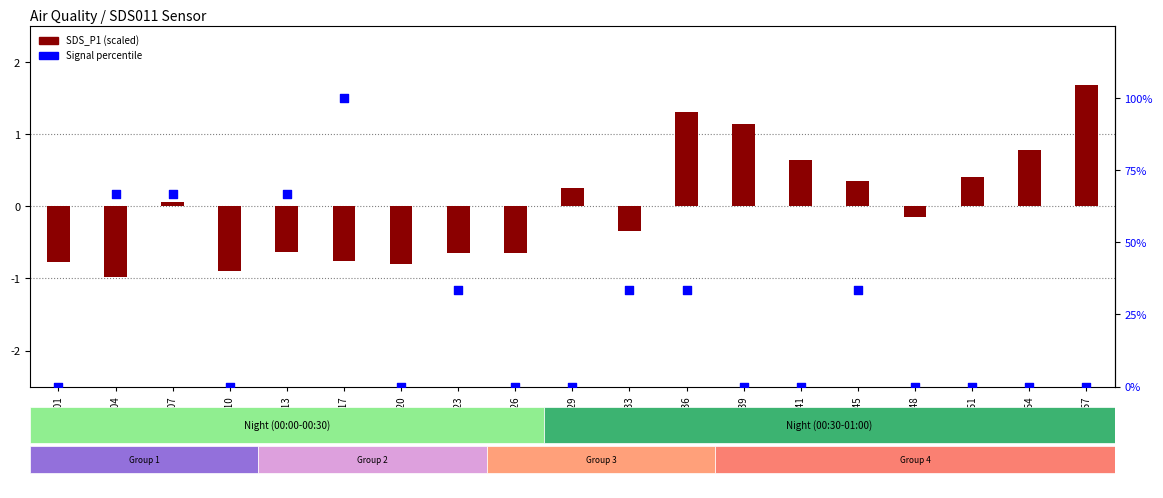

Which has a higher value, 00:57 or 00:39?

00:57